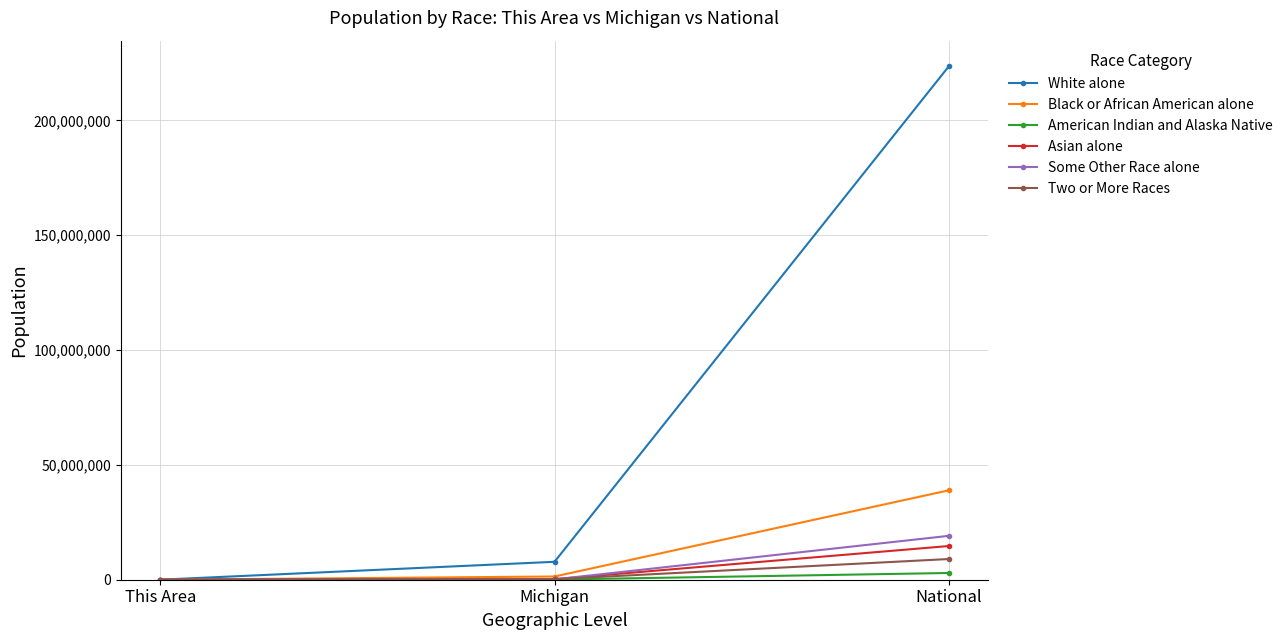

Which series has the largest total across all categories?

White alone